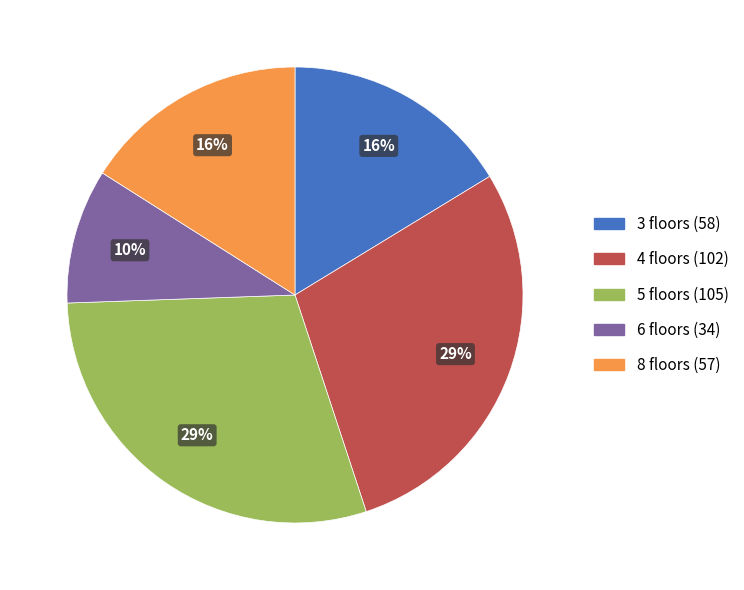

To the nearest percent, what is the average slice percentage?

20%